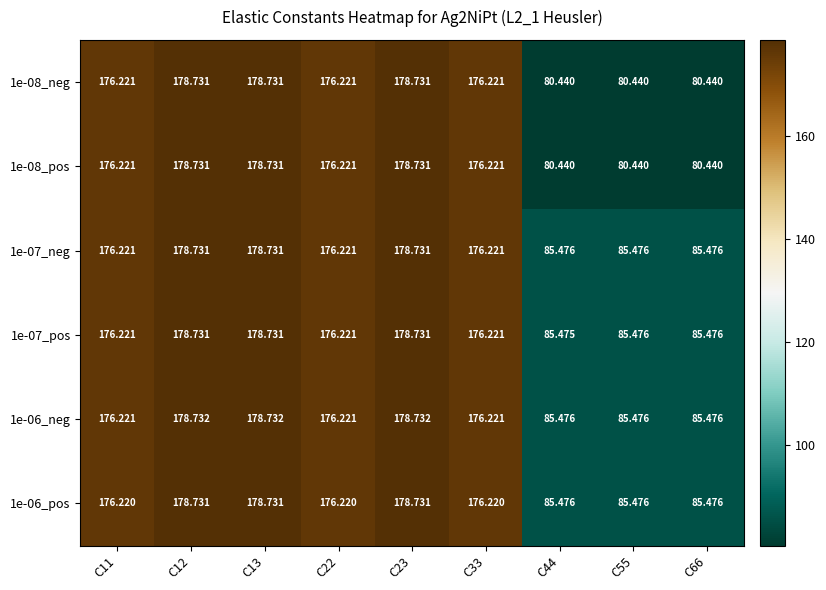

Is the value of 1e-07_neg at C44 greater than the value of 1e-06_neg at C11?

No